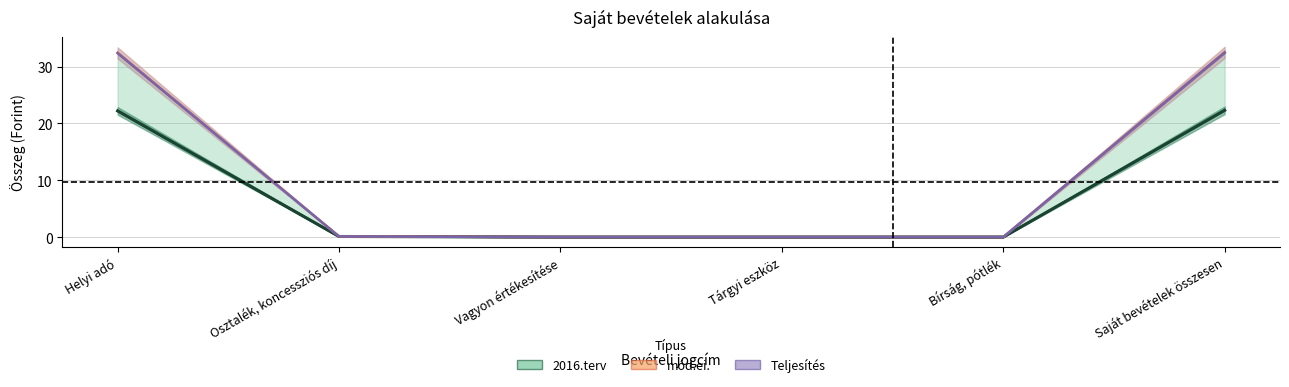

True or false: 2016.terv has a value of 22.2 at Helyi adó.

True